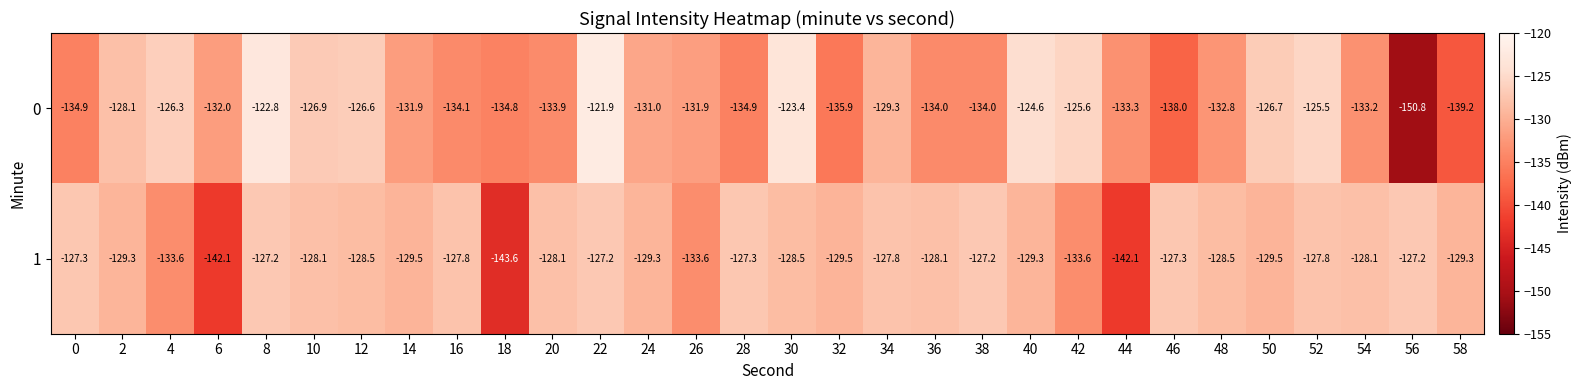

Which series has the largest total across all categories?

1